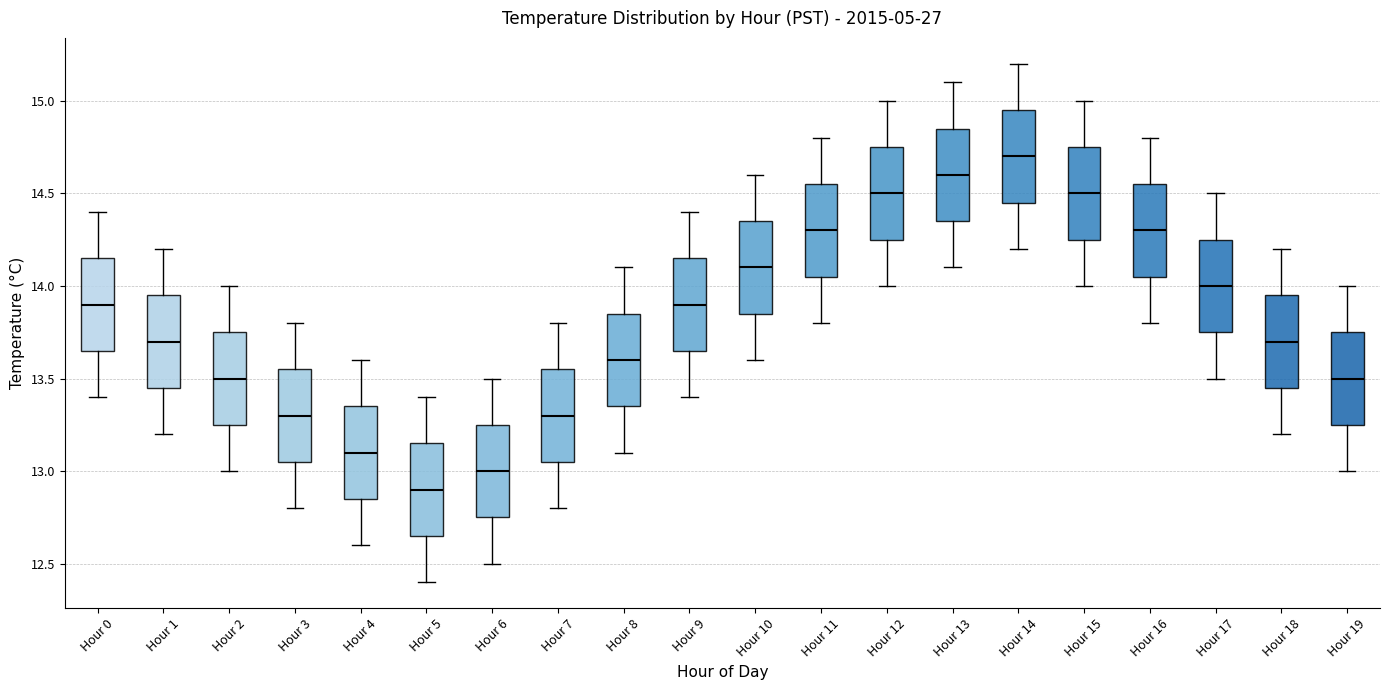

Reading left to right, read every box against the y-axis: the position of its median line, the range the box covers, and the ends of its whiskers. The values are not printed on the chart, so give them approximately, as read against the axis.

Hour 0: median 13.90, box 13.65 to 14.15, whiskers 13.40 to 14.40
Hour 1: median 13.70, box 13.45 to 13.95, whiskers 13.20 to 14.20
Hour 2: median 13.50, box 13.25 to 13.75, whiskers 13.00 to 14.00
Hour 3: median 13.30, box 13.05 to 13.55, whiskers 12.80 to 13.80
Hour 4: median 13.10, box 12.85 to 13.35, whiskers 12.60 to 13.60
Hour 5: median 12.90, box 12.65 to 13.15, whiskers 12.40 to 13.40
Hour 6: median 13.00, box 12.75 to 13.25, whiskers 12.50 to 13.50
Hour 7: median 13.30, box 13.05 to 13.55, whiskers 12.80 to 13.80
Hour 8: median 13.60, box 13.35 to 13.85, whiskers 13.10 to 14.10
Hour 9: median 13.90, box 13.65 to 14.15, whiskers 13.40 to 14.40
Hour 10: median 14.10, box 13.85 to 14.35, whiskers 13.60 to 14.60
Hour 11: median 14.30, box 14.05 to 14.55, whiskers 13.80 to 14.80
Hour 12: median 14.50, box 14.25 to 14.75, whiskers 14.00 to 15.00
Hour 13: median 14.60, box 14.35 to 14.85, whiskers 14.10 to 15.10
Hour 14: median 14.70, box 14.45 to 14.95, whiskers 14.20 to 15.20
Hour 15: median 14.50, box 14.25 to 14.75, whiskers 14.00 to 15.00
Hour 16: median 14.30, box 14.05 to 14.55, whiskers 13.80 to 14.80
Hour 17: median 14.00, box 13.75 to 14.25, whiskers 13.50 to 14.50
Hour 18: median 13.70, box 13.45 to 13.95, whiskers 13.20 to 14.20
Hour 19: median 13.50, box 13.25 to 13.75, whiskers 13.00 to 14.00